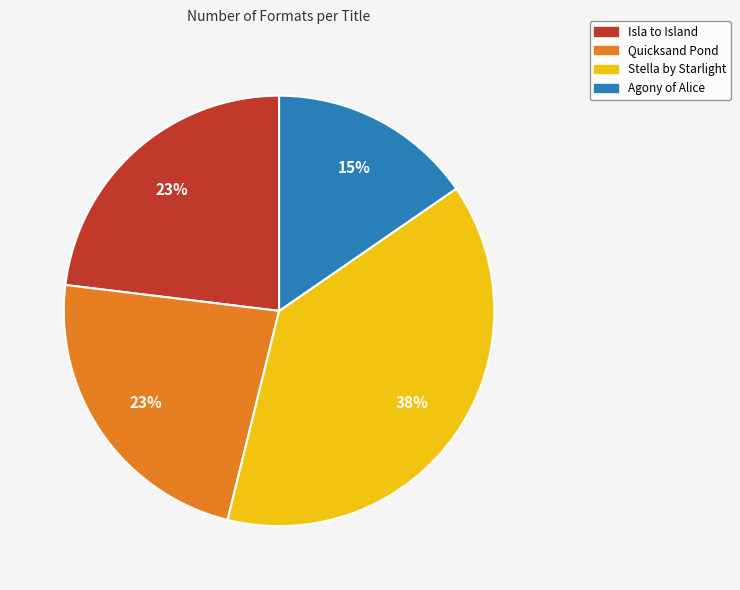

Count the number of slices in the pie.

4